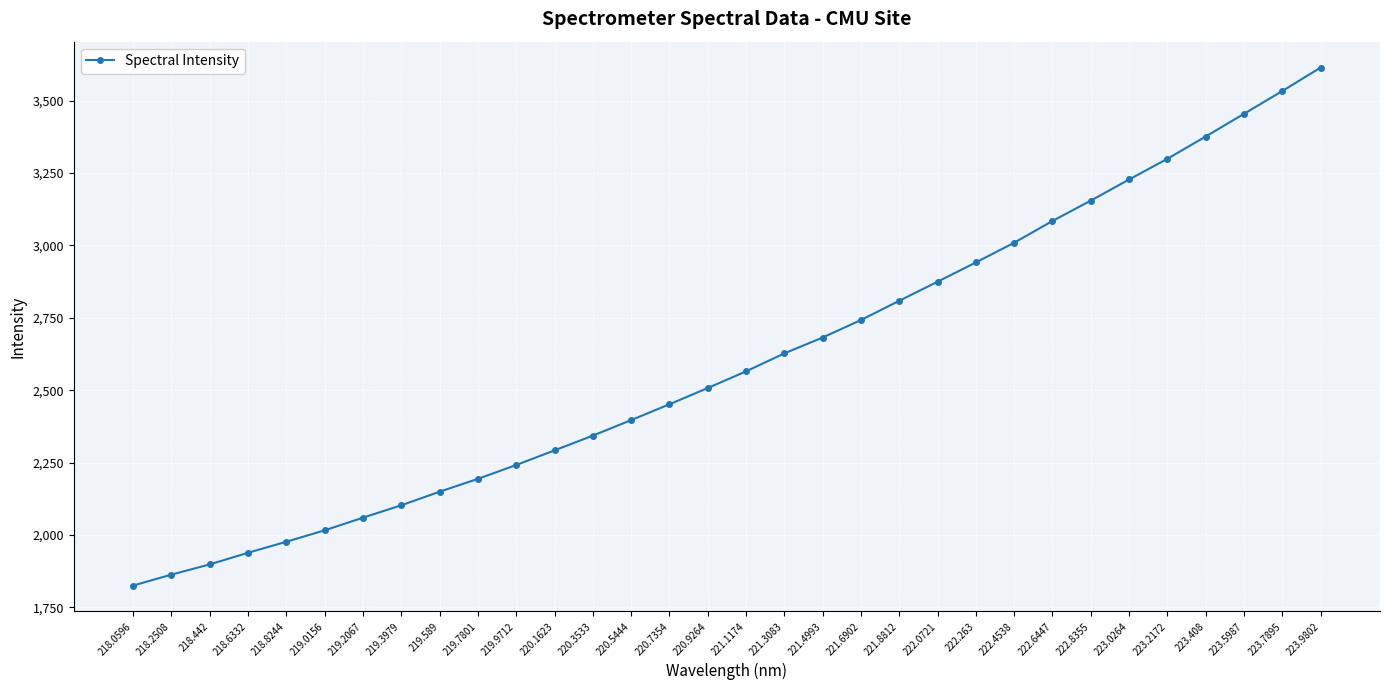

Between 219.2067 and 218.0596, which is larger?

219.2067